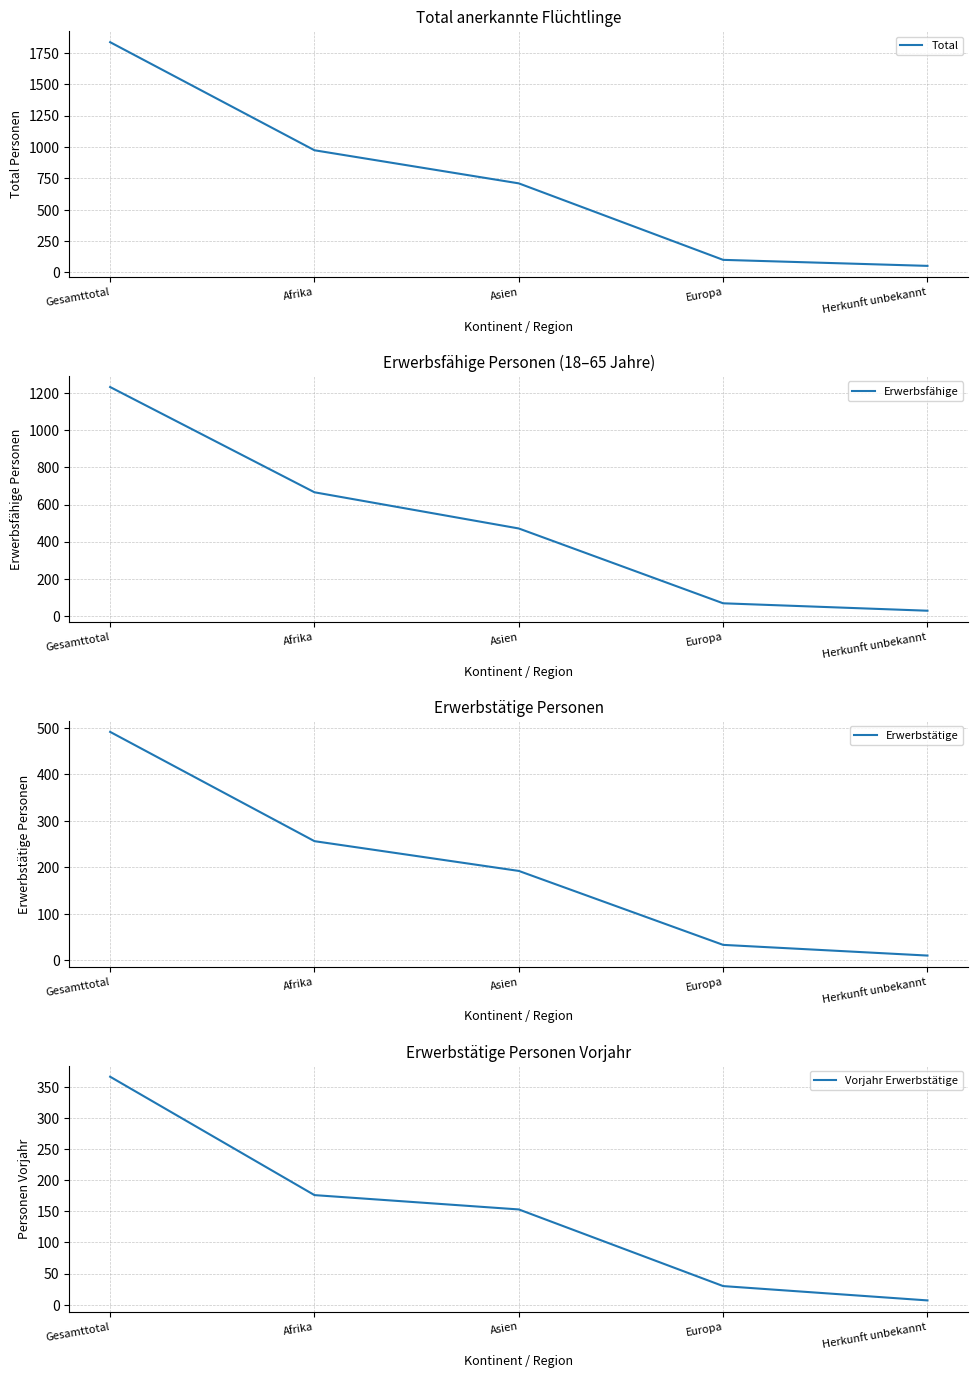

What are all the series names shown in the legend?

Total, Erwerbsfähige, Erwerbstätige, Vorjahr Erwerbstätige